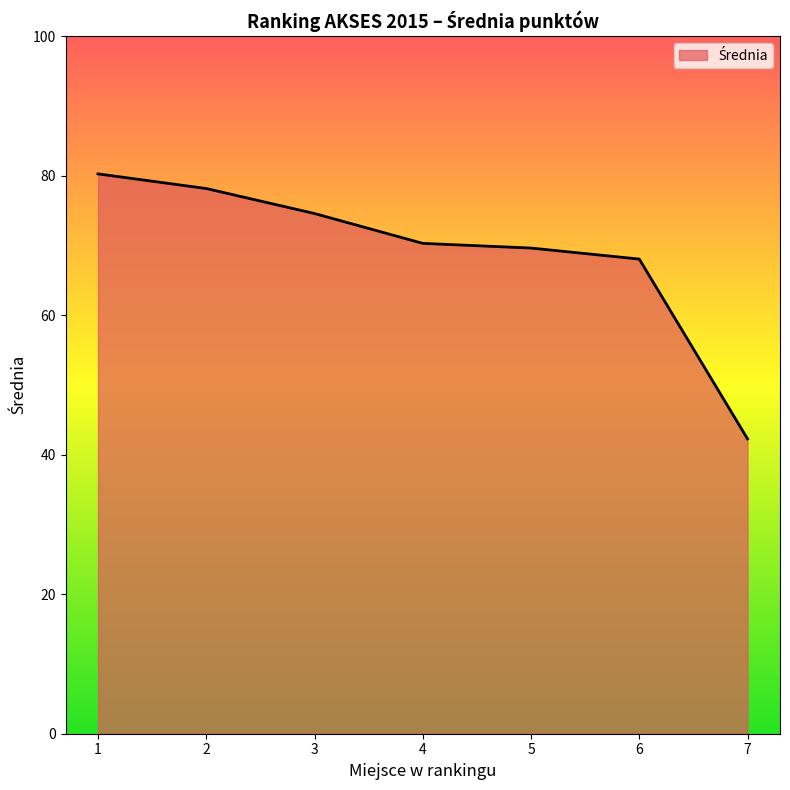

At which category does the chart reach its minimum across all series?

7